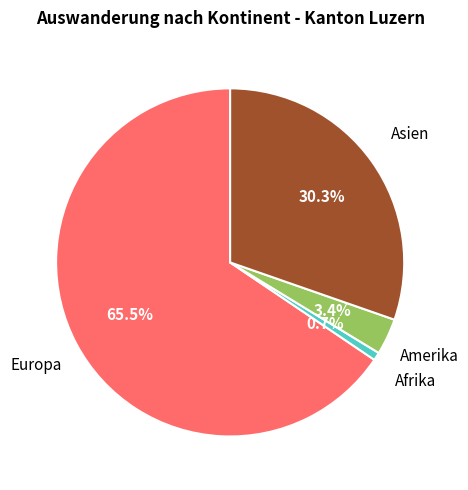

Is there a majority slice in this chart?

Yes